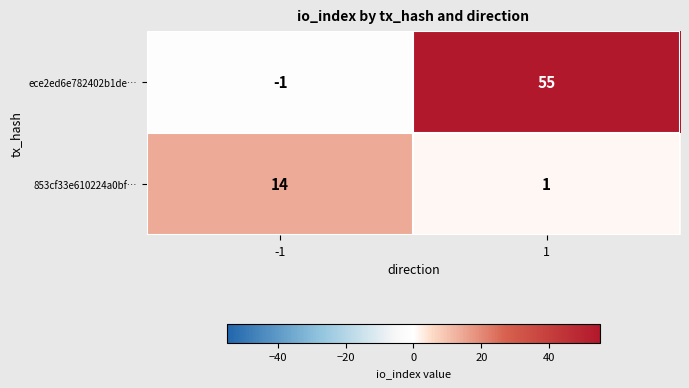

List the series in order of their peak value, lowest first.

853cf33e610224a0bf…, ece2ed6e782402b1de…